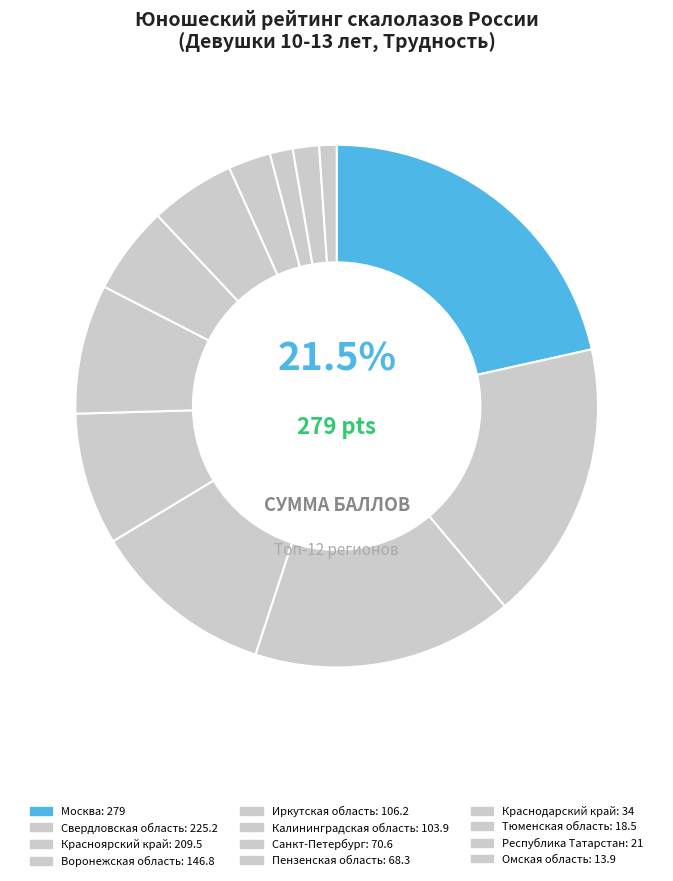

Is there a majority slice in this chart?

No